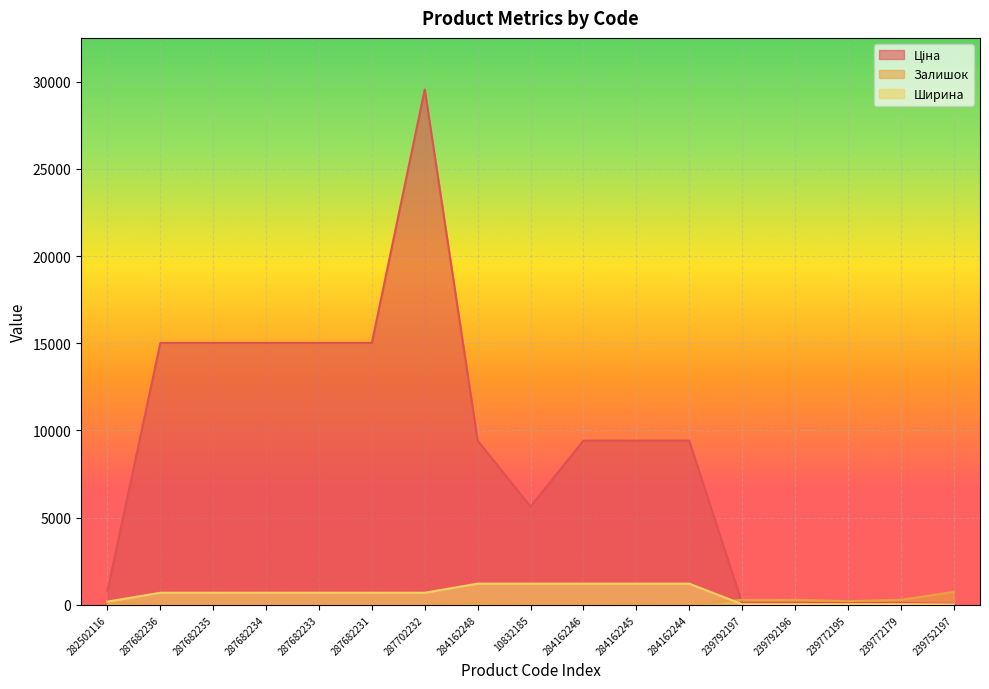

True or false: Ціна has a value of 29548.9 at 287702232.

True